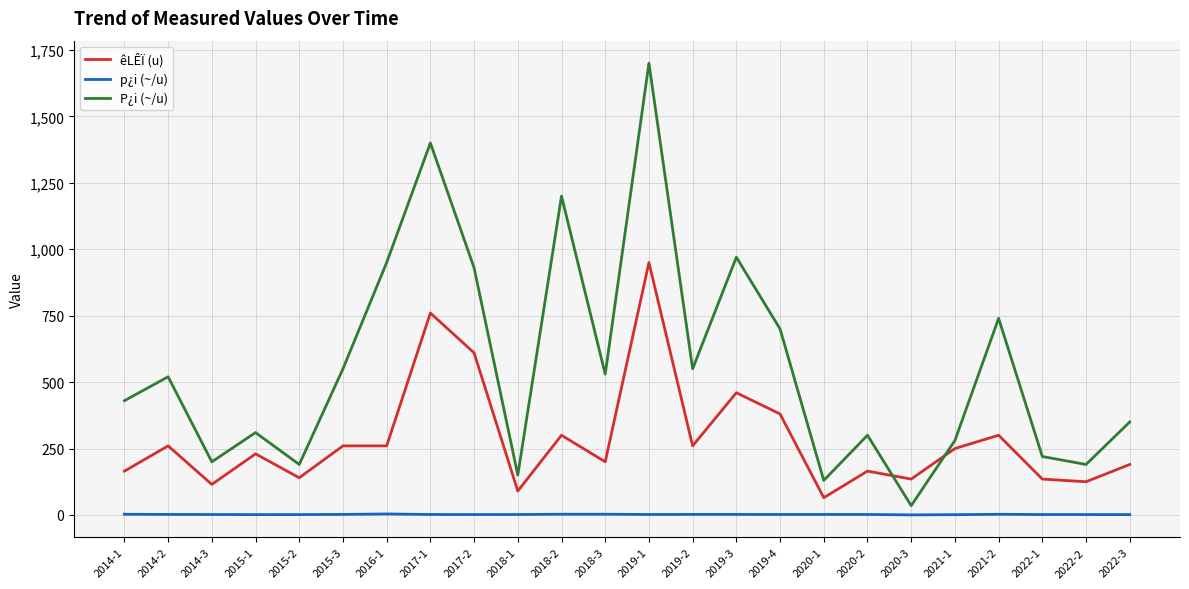

Between 2018-2 and 2022-1, which series saw the biggest shift?

P¿i (~/u)